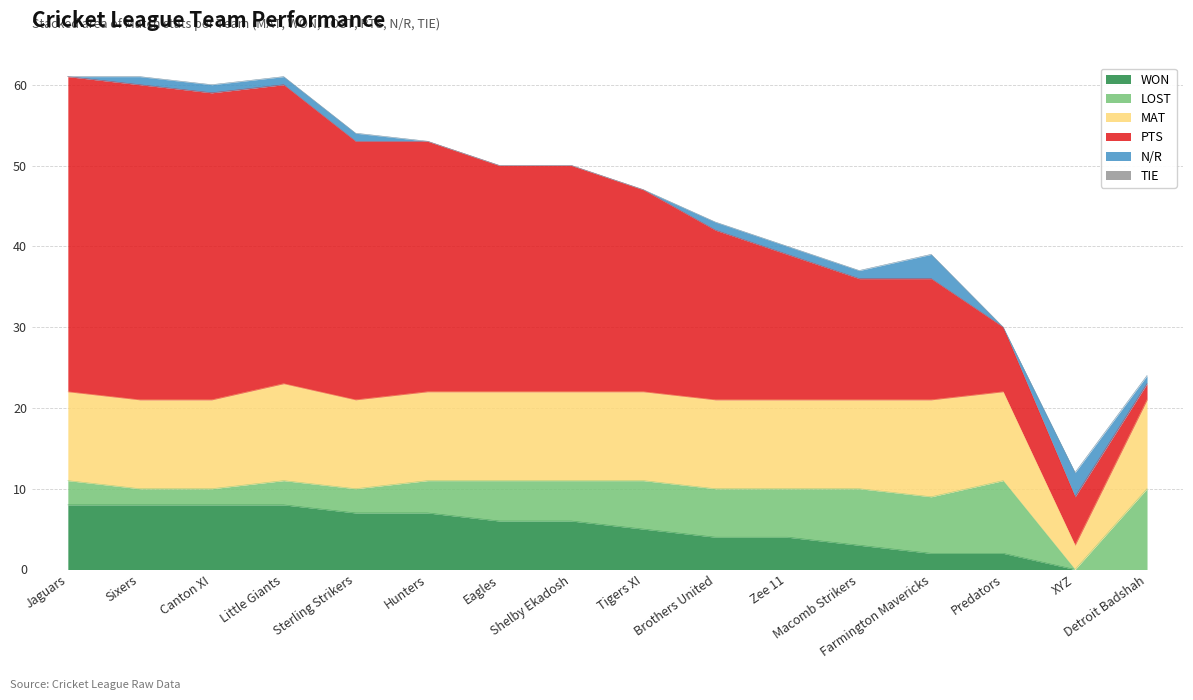

At which label does PTS first exceed 28?

Jaguars